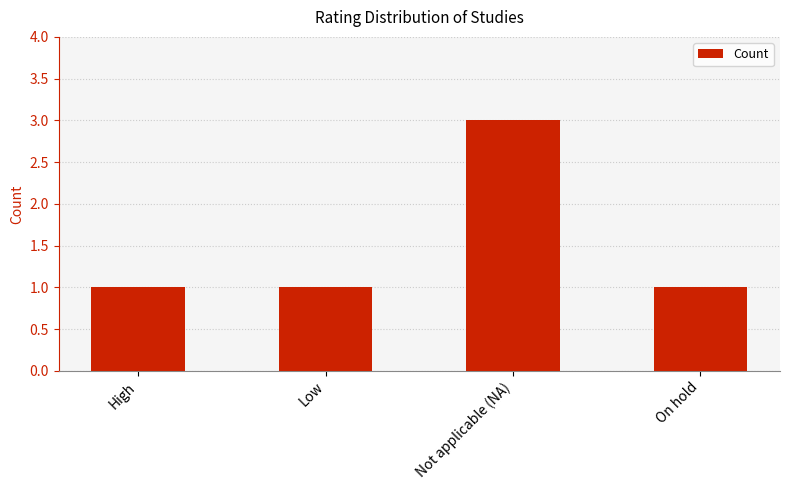

Reading right to left, list all the values displayed in this chart.

1	3	1	1